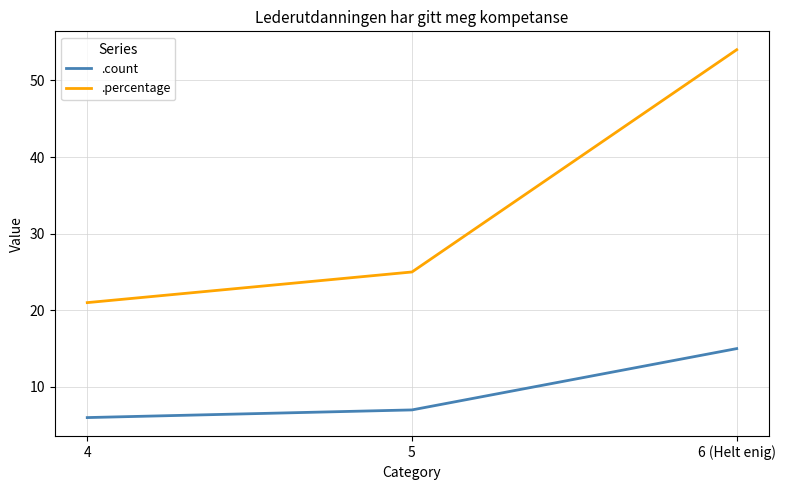

At which category does the chart reach its peak across all series?

6 (Helt enig)